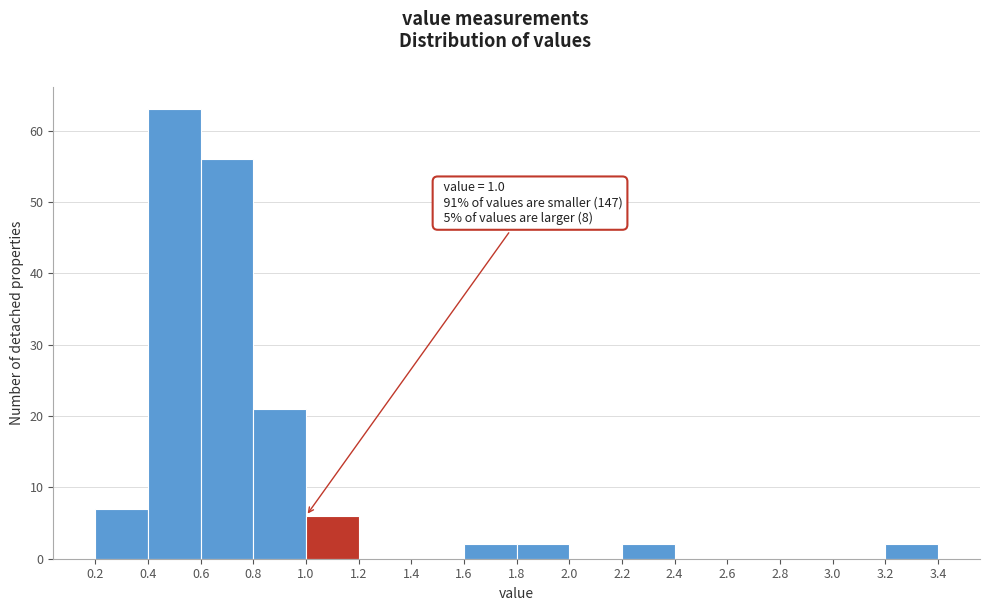

Which range on the x-axis has the tallest bar?

0.4 to 0.6